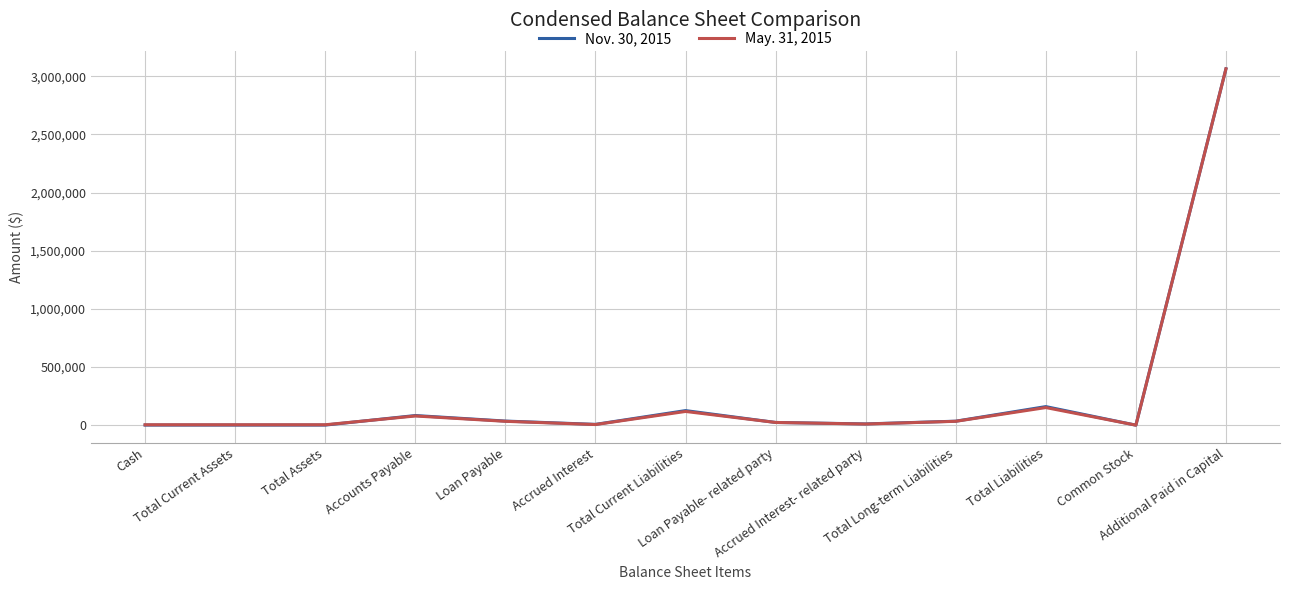

True or false: Nov. 30, 2015 has a value of 83000 at Accounts Payable.

True